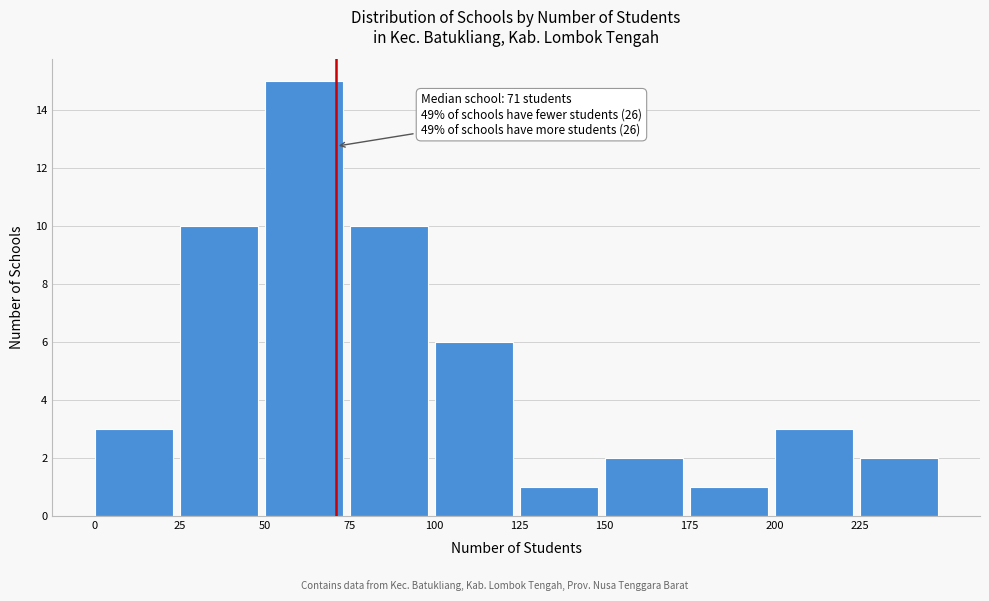

Which range on the x-axis has the tallest bar?

50 to 75